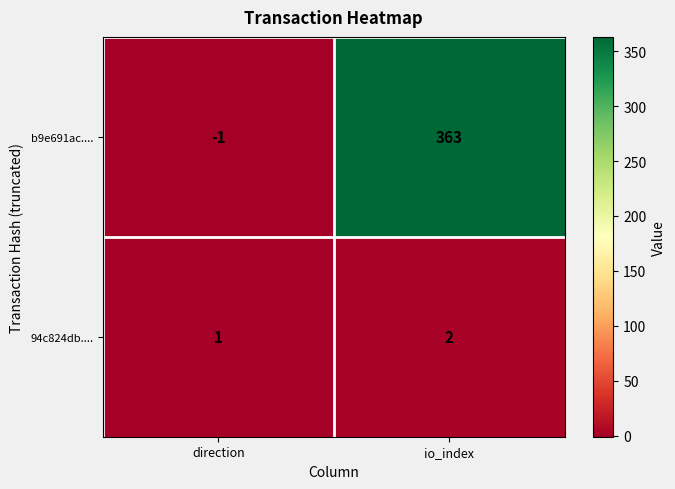

Where is 94c824db.... nearest to the value 1?

direction